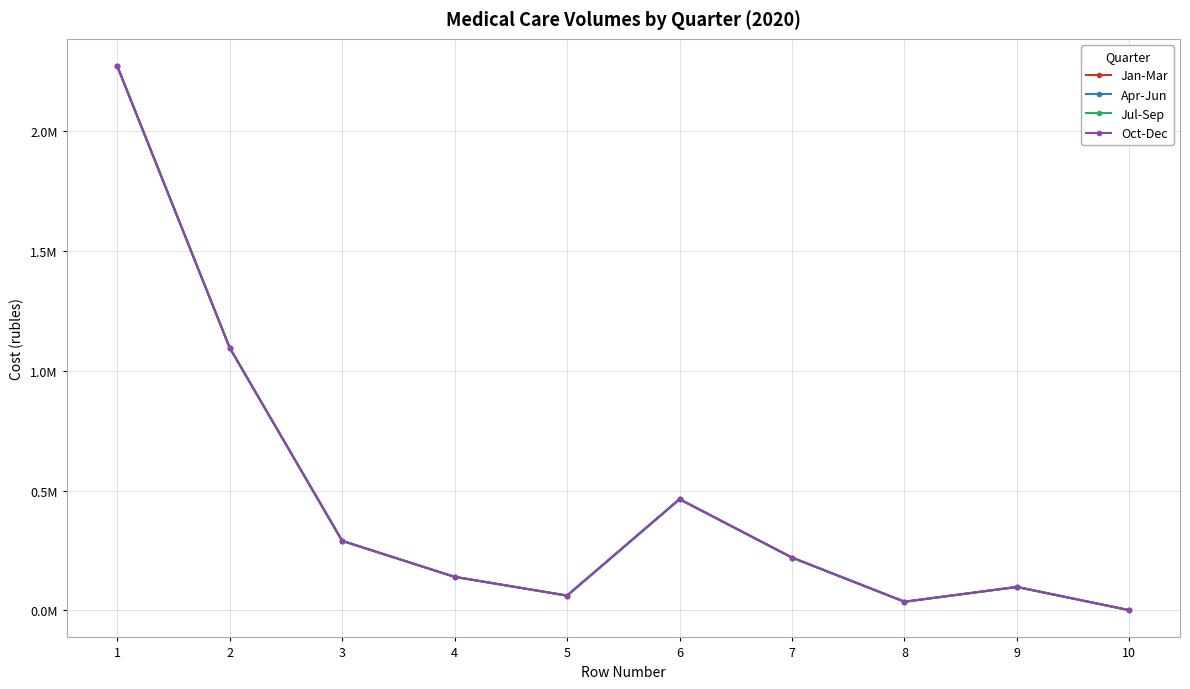

Does the chart have visible grid lines?

Yes